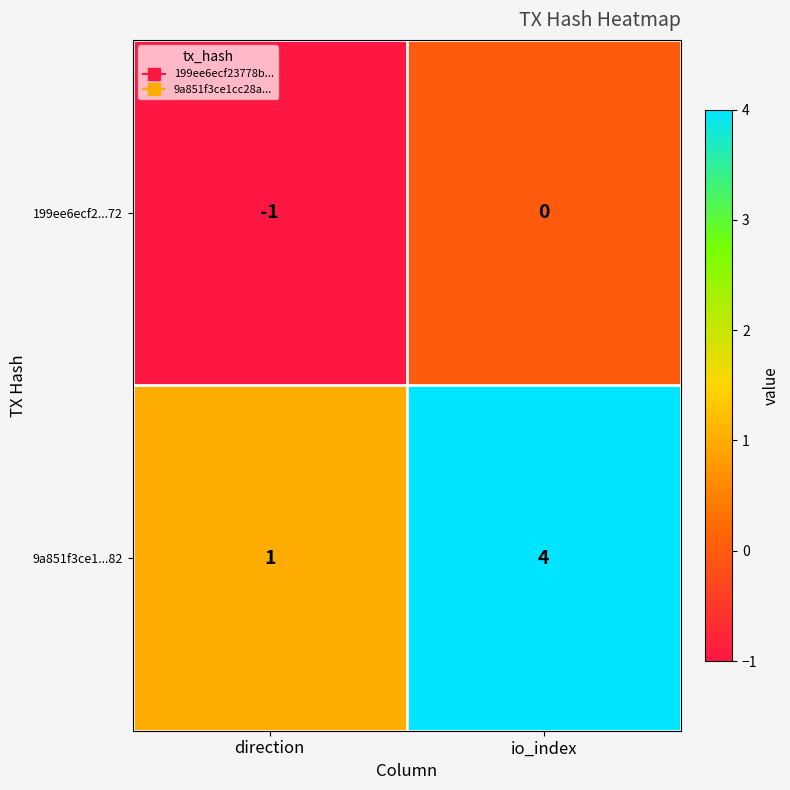

Which series has the largest range (max minus min)?

9a851f3ce1...82